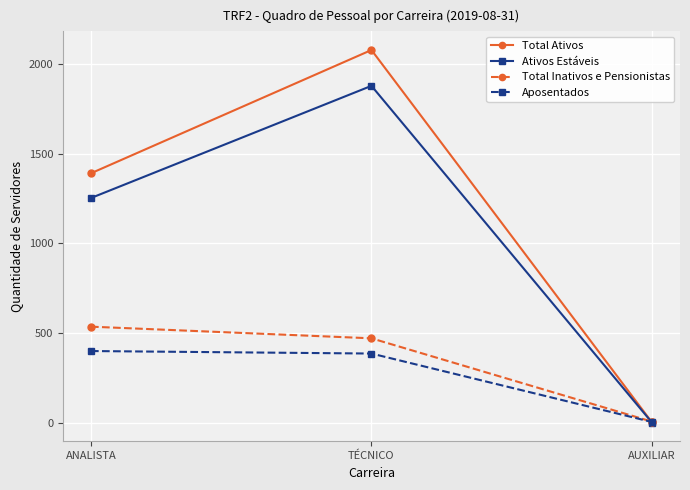

Which series has the widest spread of values?

Total Ativos